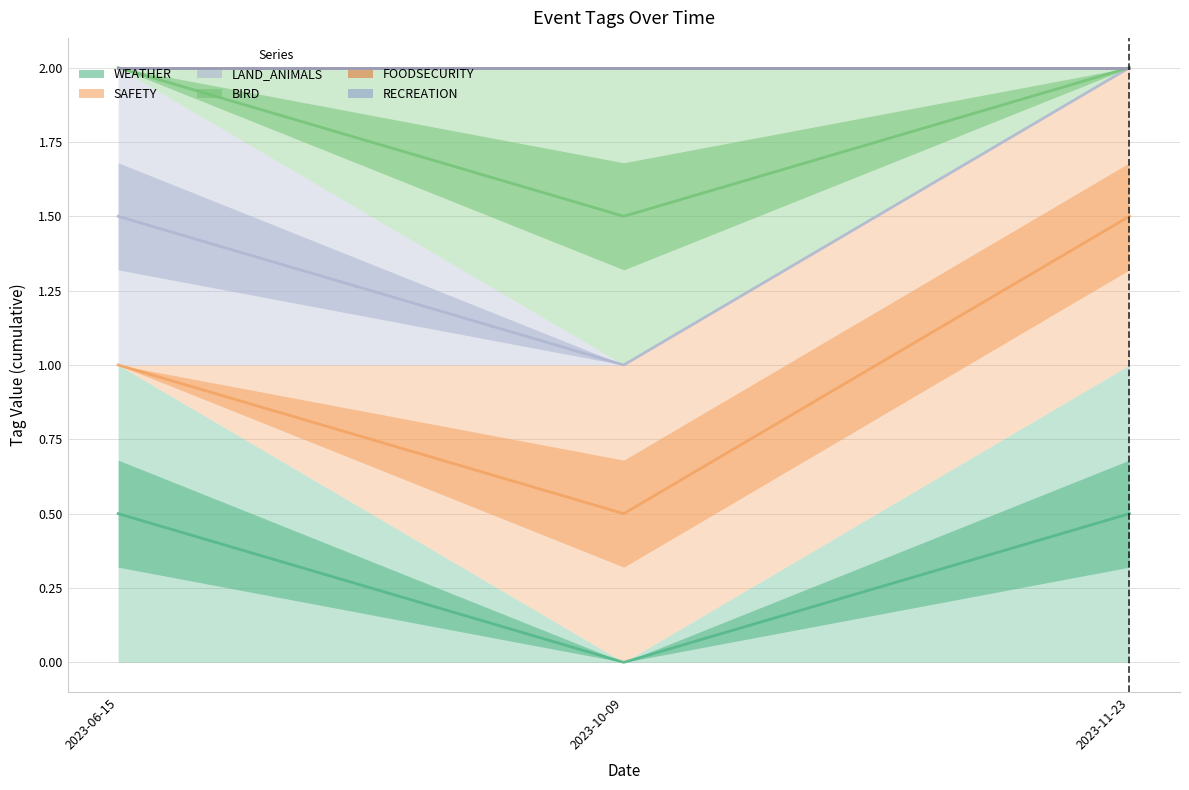

Between 2023-11-23 and 2023-06-15, which is larger?

2023-11-23